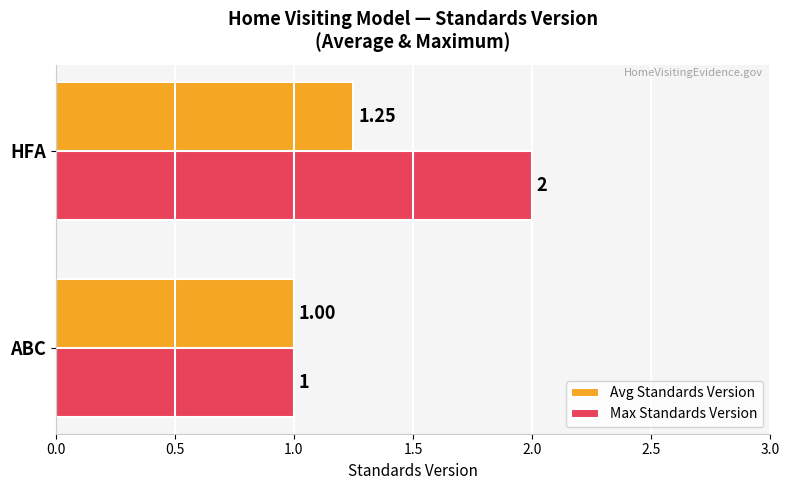

List the series in order of their peak value, highest first.

Max Standards Version, Avg Standards Version